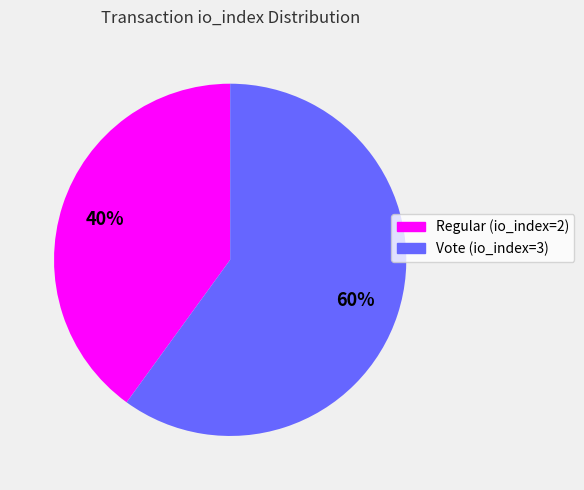

Approximately how many times larger is the value at Vote (io_index=3) compared to Regular (io_index=2)?

1.5